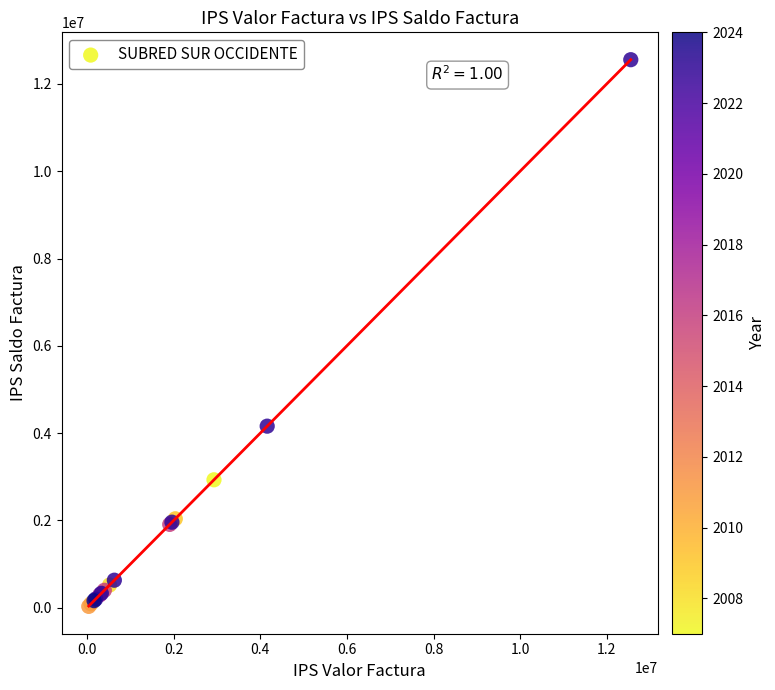

What Y value in the scatter plot is closest to 6292338?

4158677